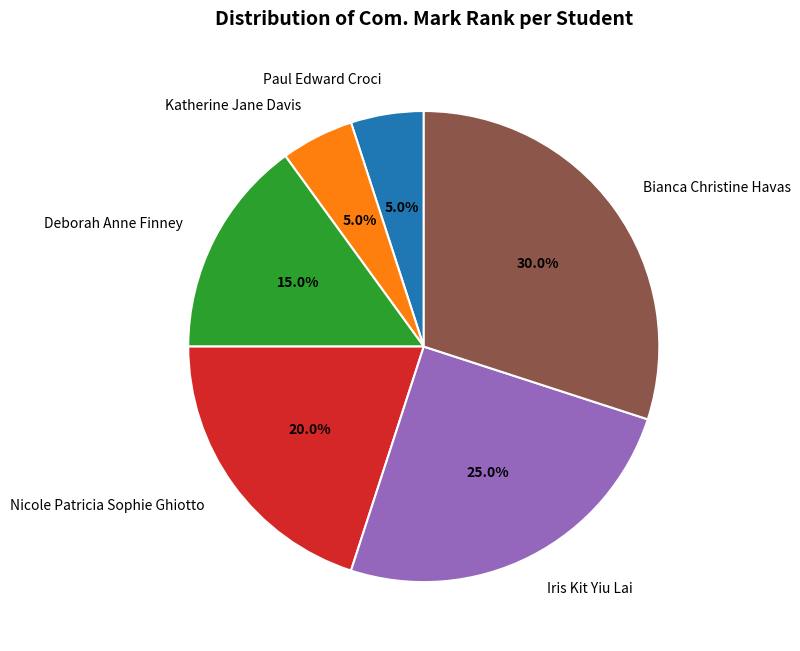

Is it true that Paul Edward Croci is 1% of the pie?

False